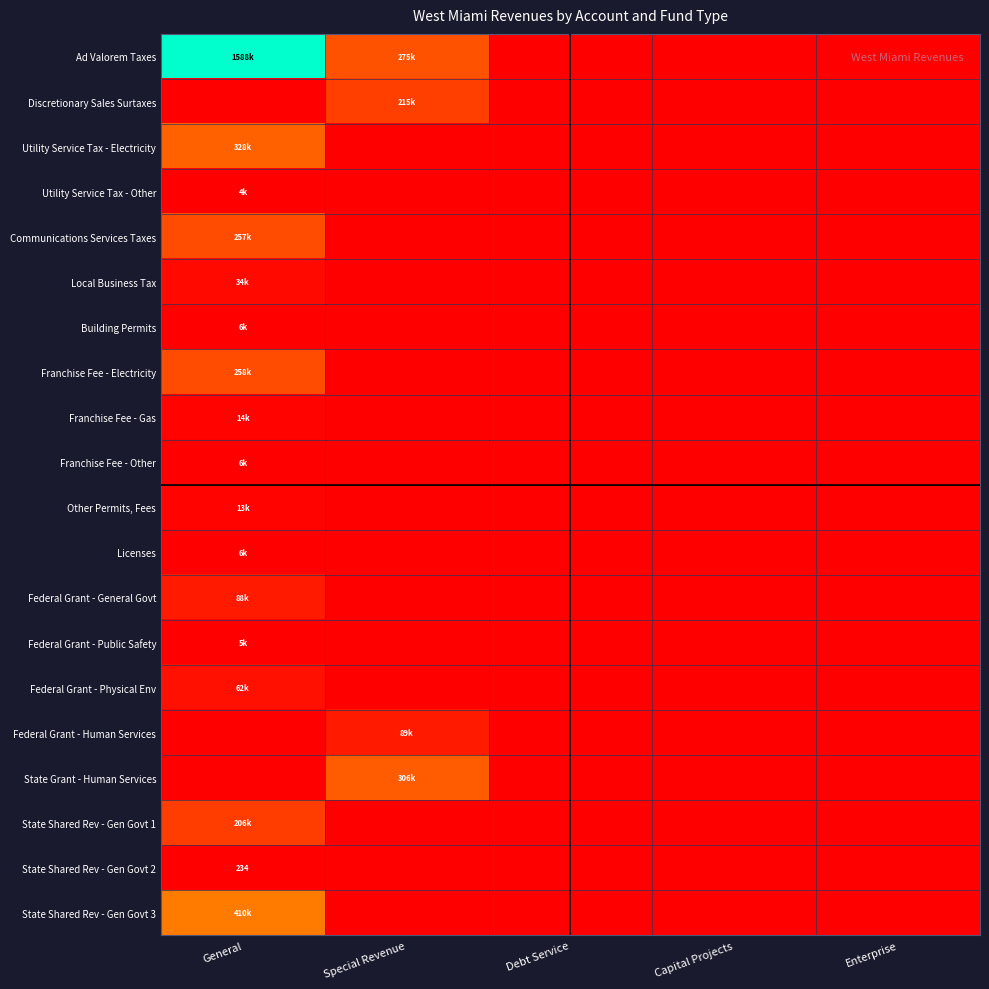

At how many categories does at least one series exceed 164153?

2